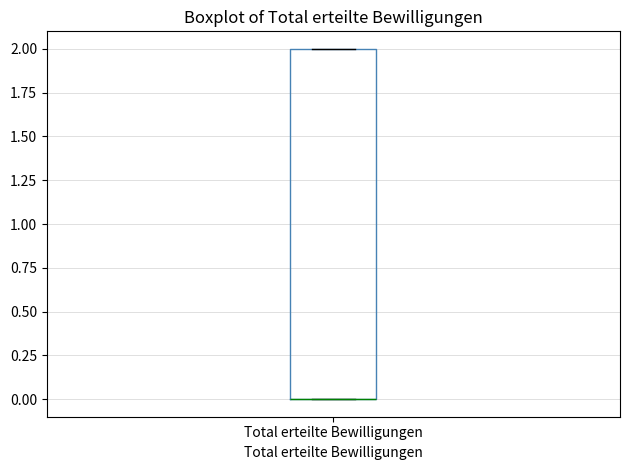

Read this box plot against the y-axis: the position of the median line, the range covered by the box, and the ends of both whiskers. The values are not printed on the chart, so give them approximately, as read against the axis.

median 0 (drawn on the box's lower edge), box 0 to 2, whiskers 0 to 2